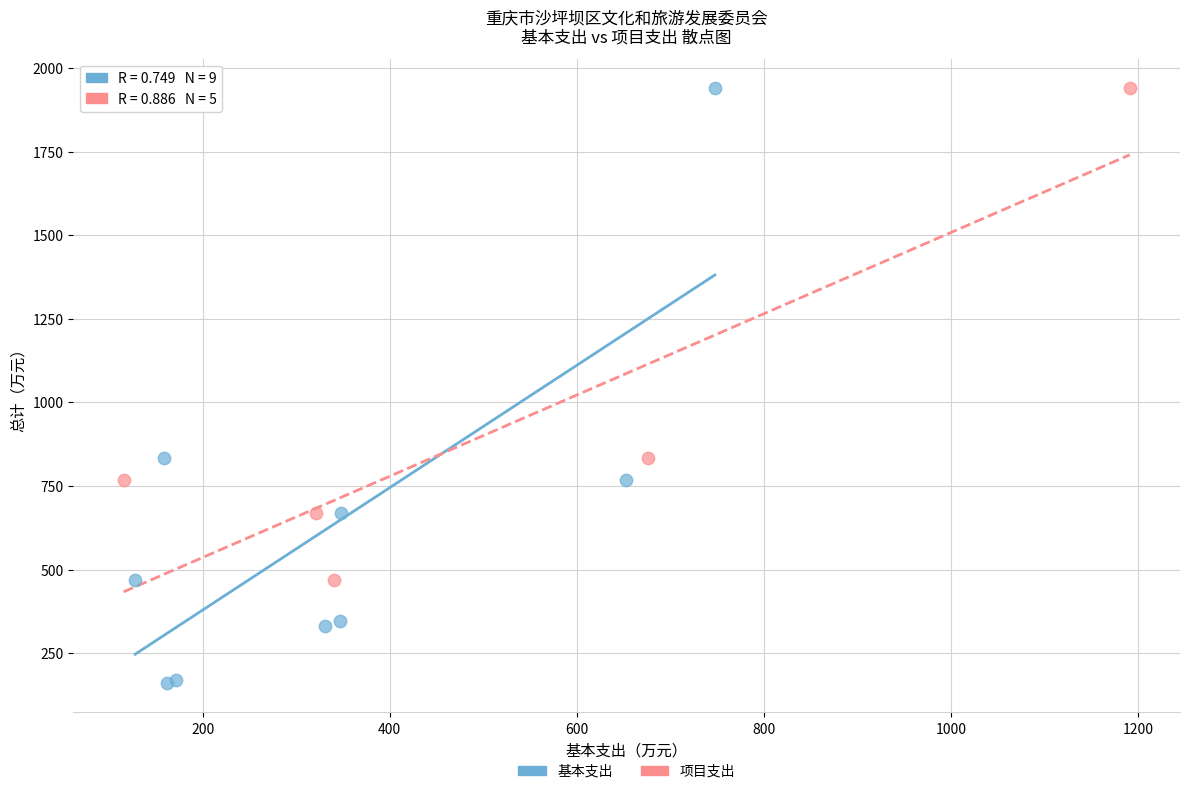

Which series has the largest Y range (max minus min)?

基本支出